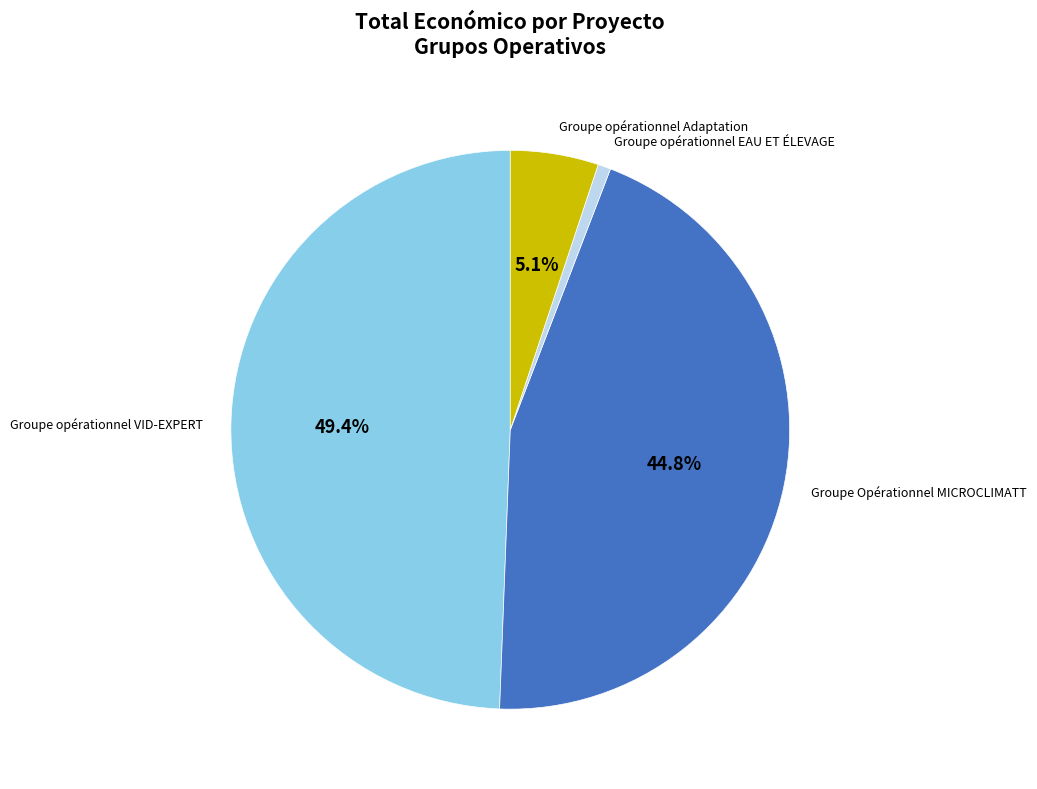

Is there any slice that represents more than half of the pie?

No